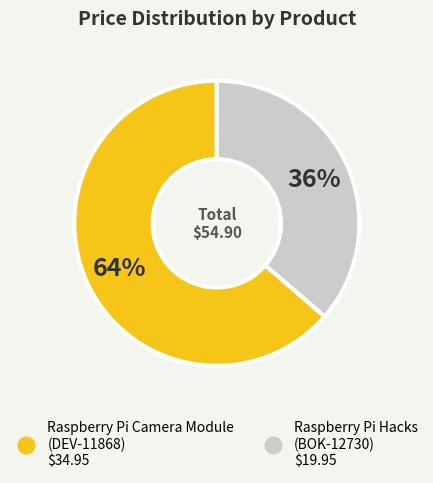

Is it true that Raspberry Pi Camera Module (DEV-11868) is 52% of the pie?

False